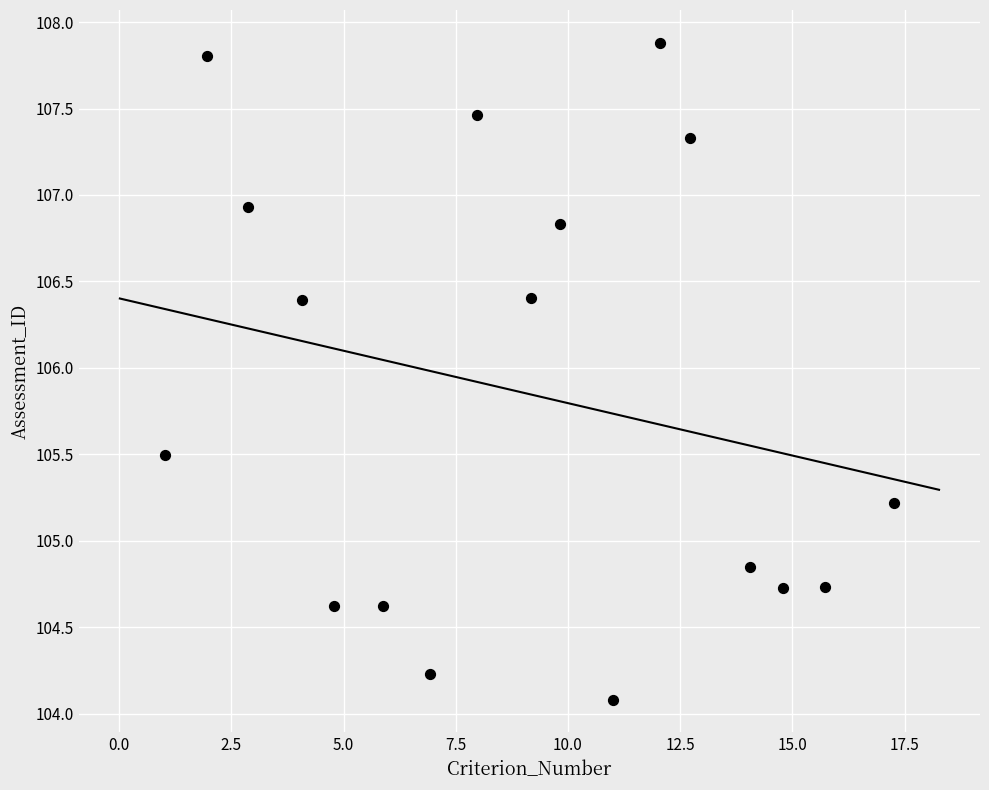

What is the range of X values (max minus min)?

16.3